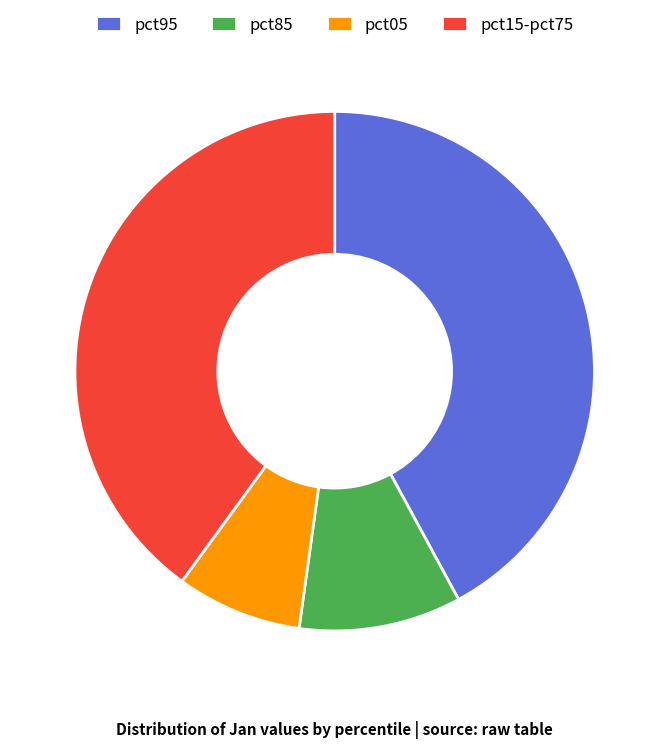

True or false: pct05 accounts for 8% of the total.

True